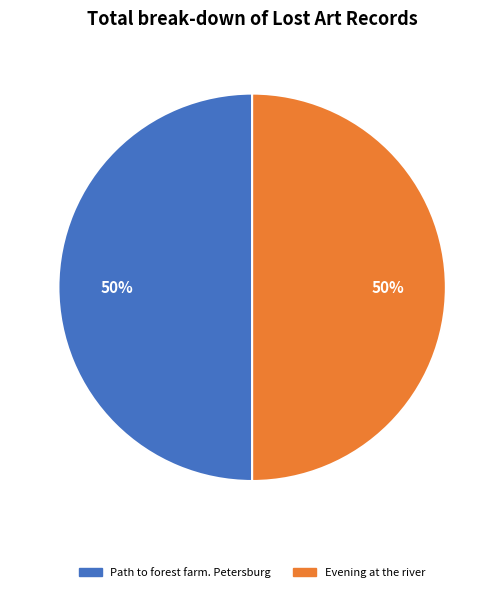

What is the ratio of the value at Evening at the river to the value at Path to forest farm. Petersburg?

1.0